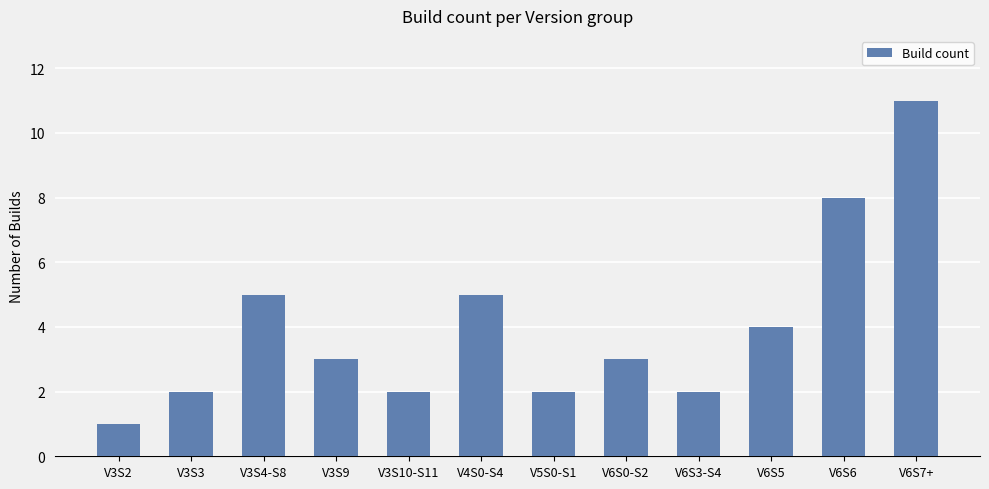

Between V6S7+ and V3S9, which is larger?

V6S7+